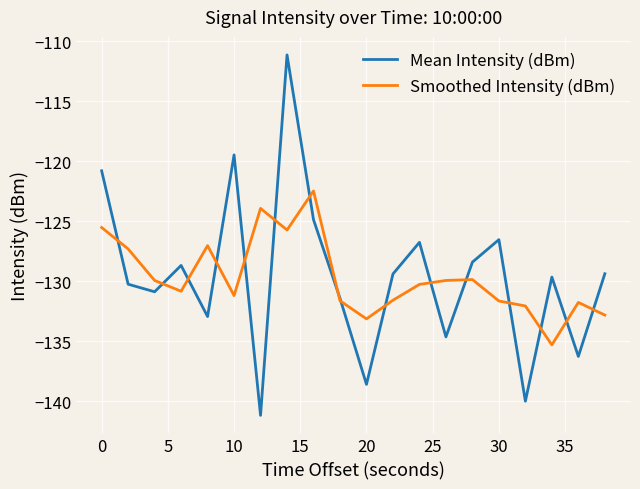

List the series in order of their peak value, lowest first.

Smoothed Intensity (dBm), Mean Intensity (dBm)